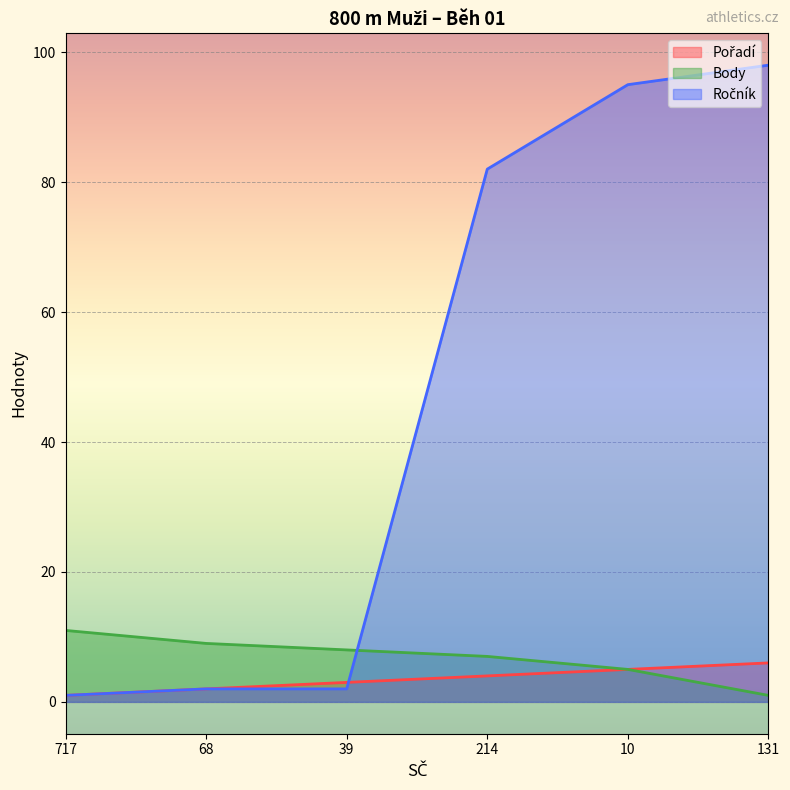

Reading left to right, list all the values displayed in this chart.

Pořadí: 1	2	3	4	5	6
Body: 11	9	8	7	5	1
Ročník: 1	2	2	82	95	98